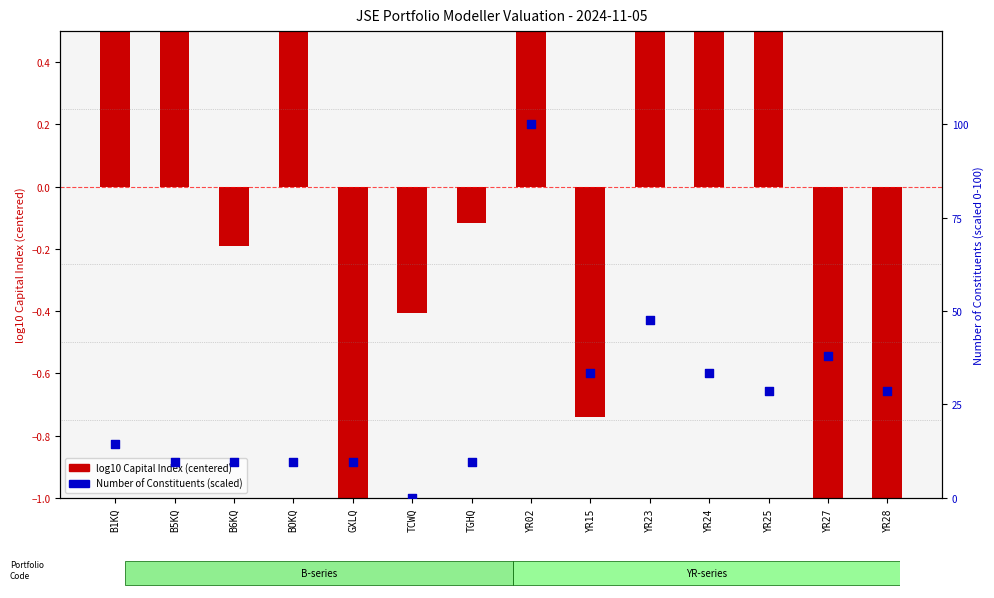

Which series reaches the minimum Y coordinate?

log10 Capital Index (centered)